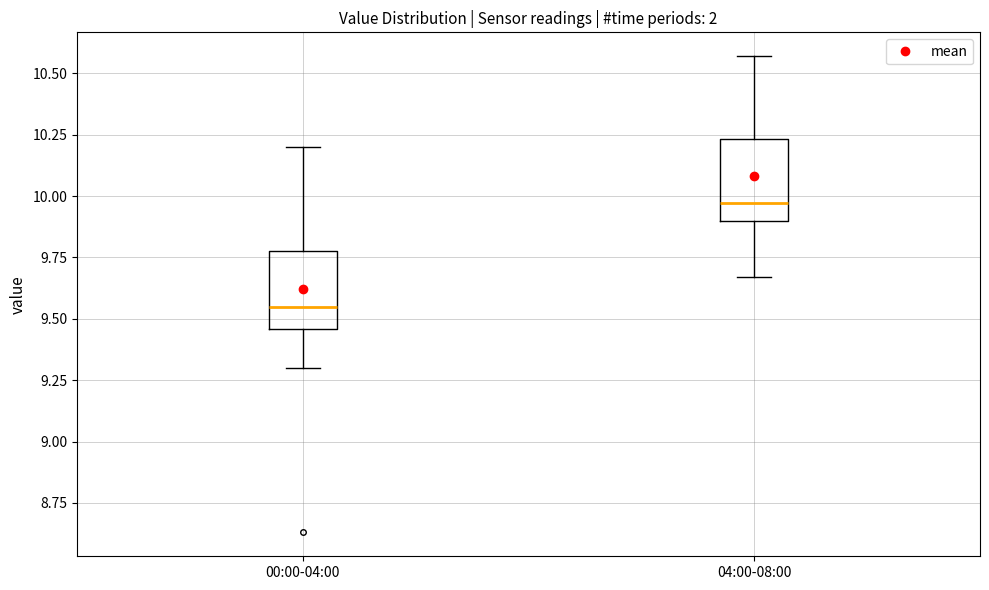

Which box has the lowest median line?

00:00-04:00